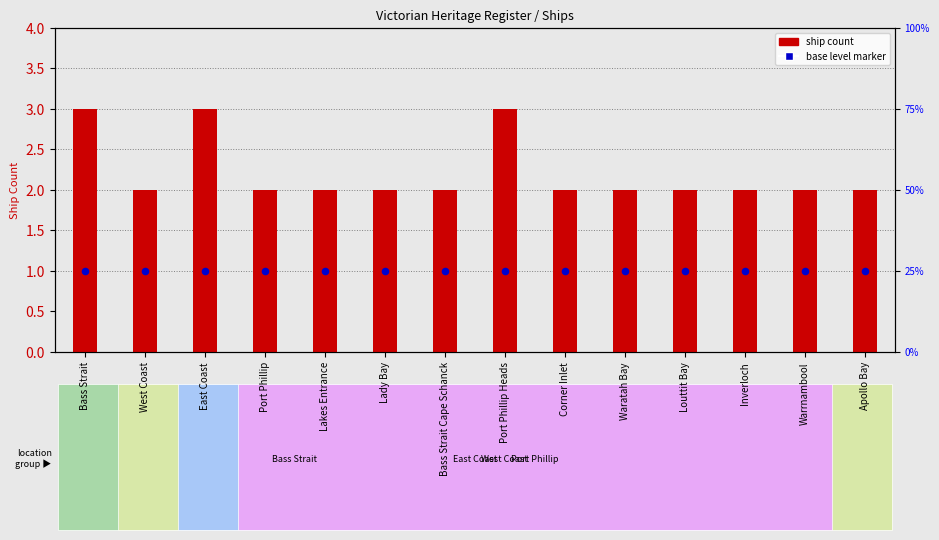

Which series reaches the maximum Y coordinate?

ship count